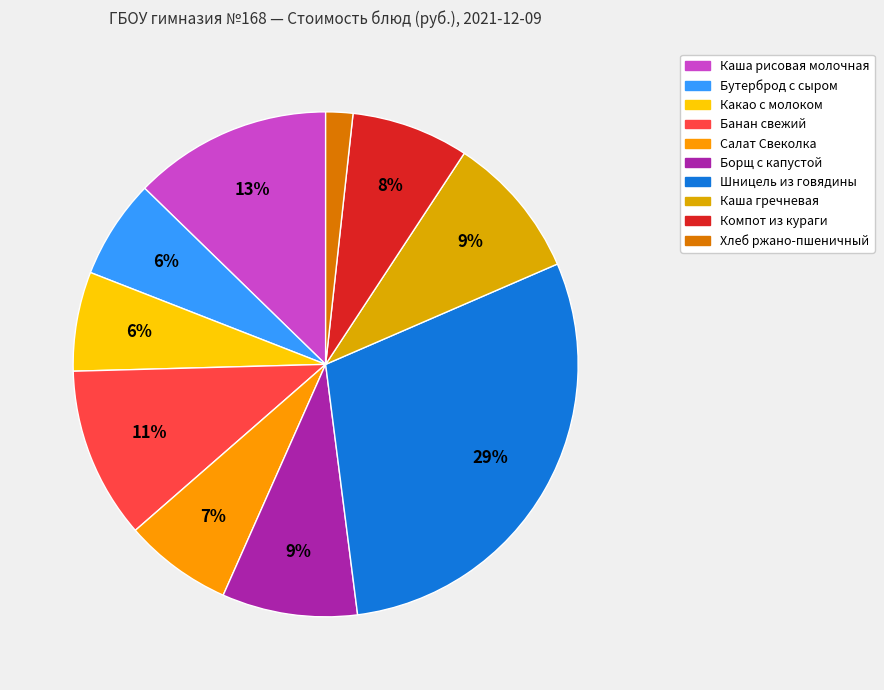

Rank the categories by value from lowest to highest.

Хлеб ржано-пшеничный обогащенный, Бутерброд с сыром, Какао с молоком, Салат Свеколка с маслом растительным, Компот из кураги, Борщ с капустой картофелем со сметаной, Каша гречневая рассыпчатая, Банан свежий, Каша рисовая молочная с маслом сливочным, Шницель рубленный из говядины с соусом